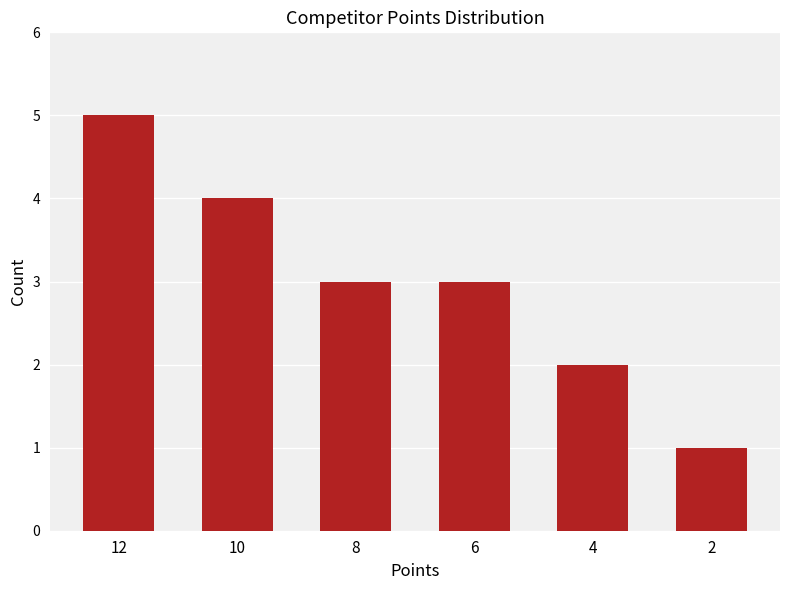

Is it true that the value at 4 is 2?

True